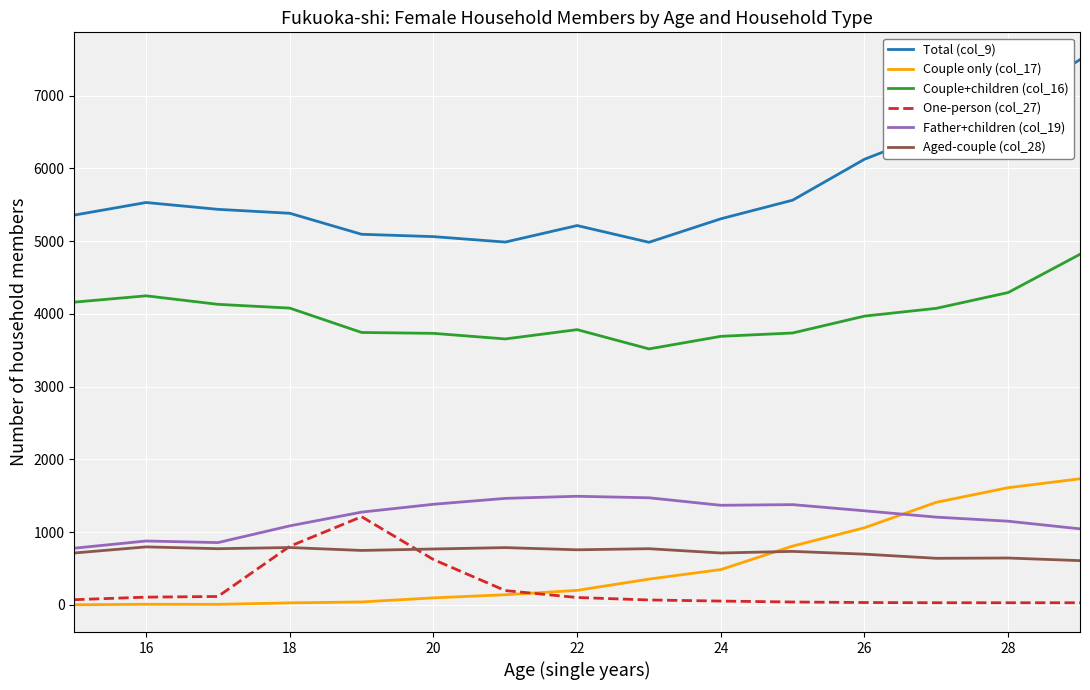

At how many categories does at least one series exceed 2041?

15